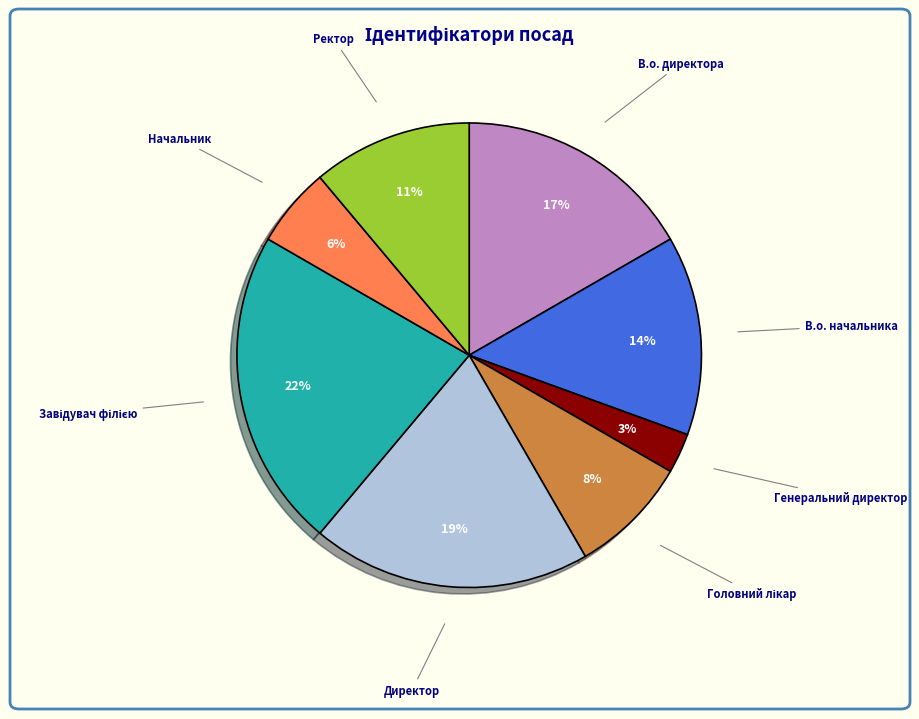

To the nearest percent, what is the average slice percentage?

12%